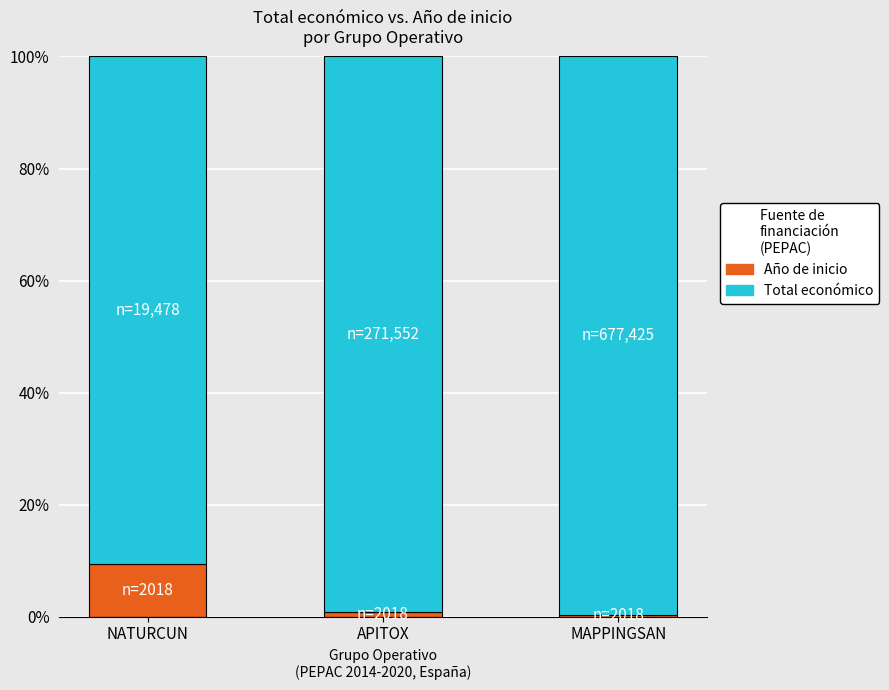

What is the approximate value of Año de inicio at NATURCUN?

9.4